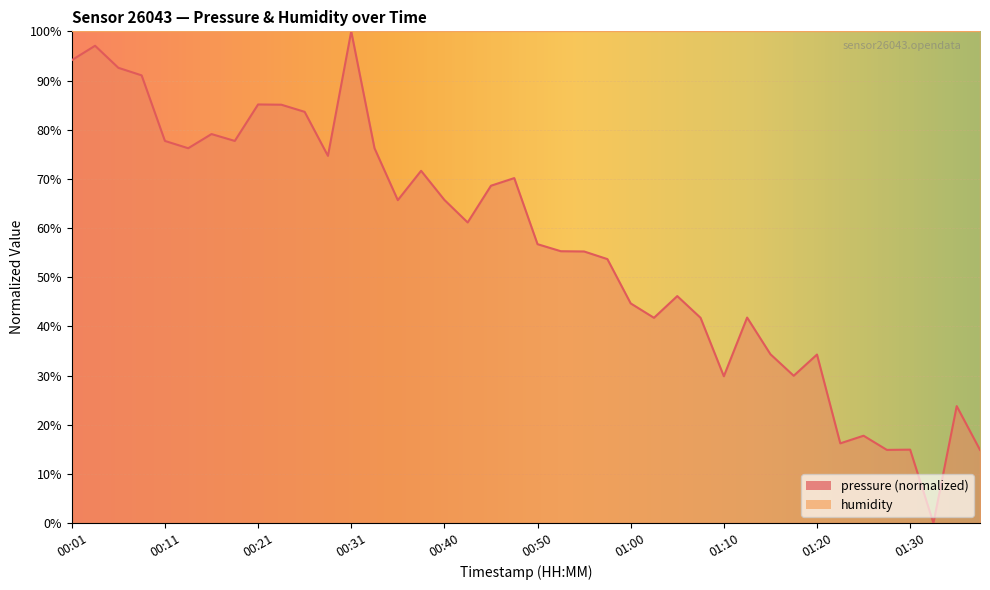

What is the change in value from 00:13 to 00:58?

-22.5